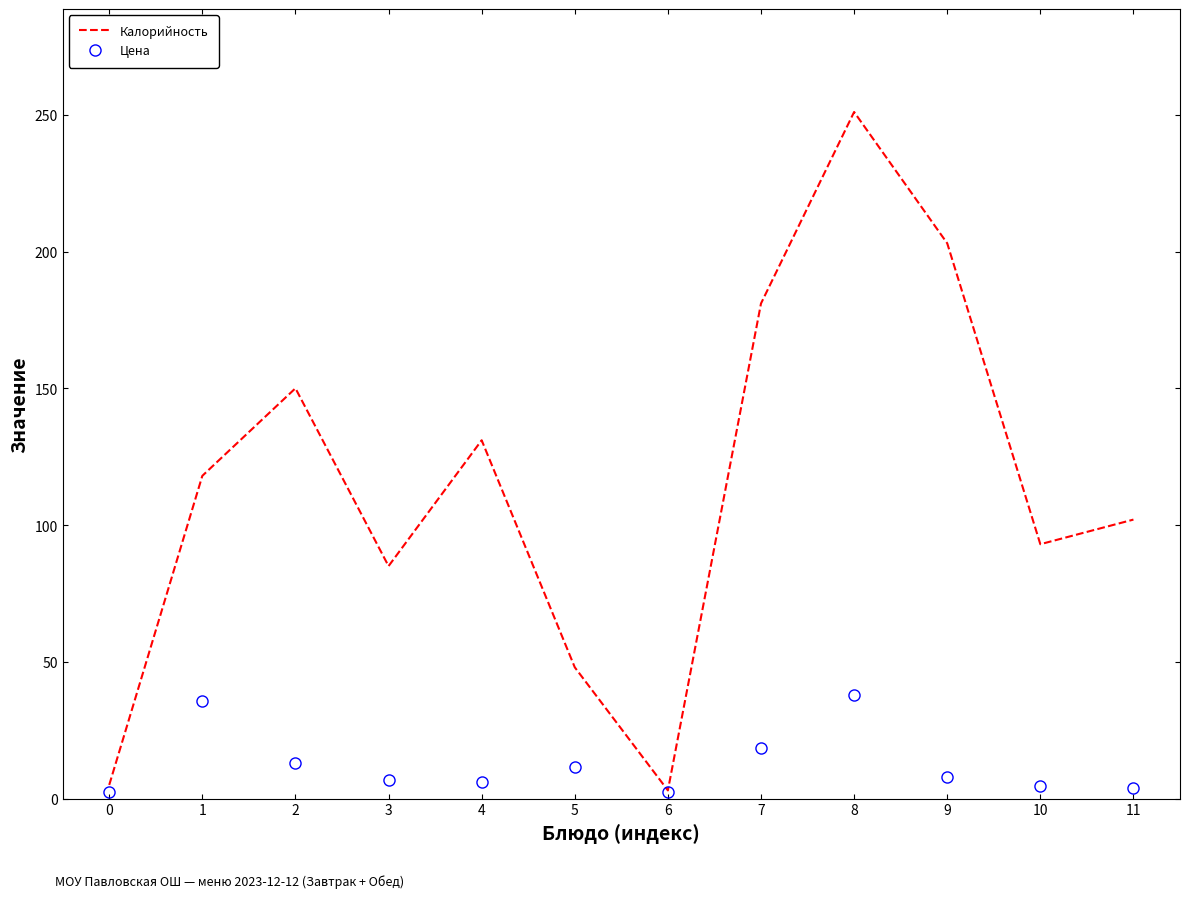

At which label does Калорийность reach its peak?

8